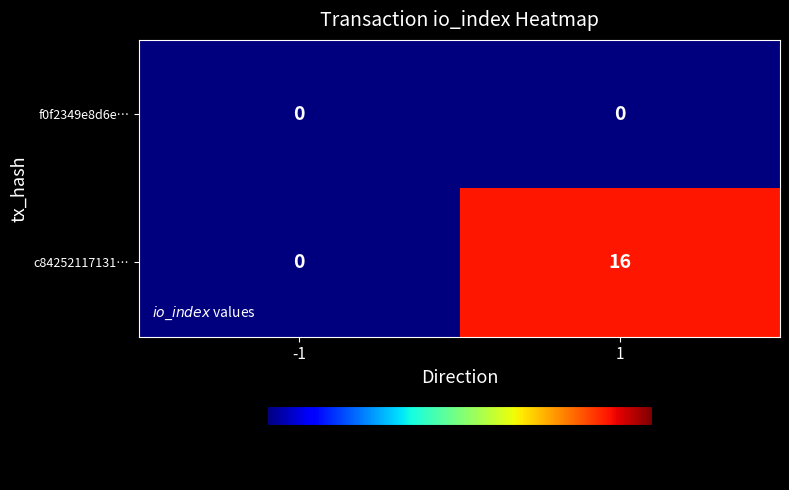

Between -1 and 1, which series saw the biggest shift?

c84252117131…